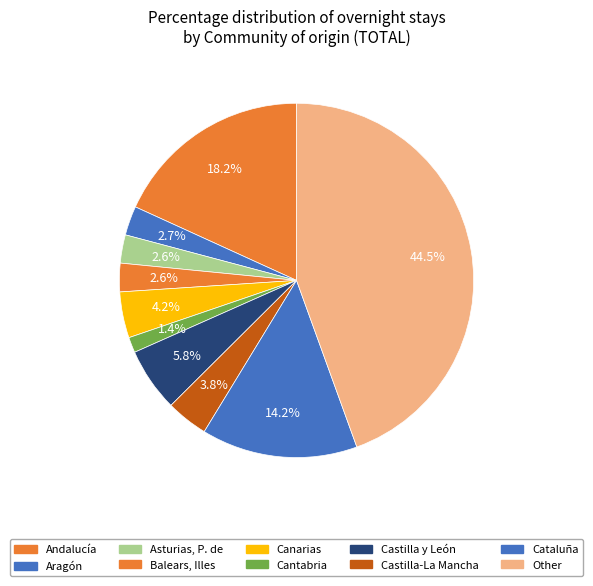

Rank the categories by value from highest to lowest.

Other, Andalucía, Cataluña, Castilla y León, Canarias, Castilla-La Mancha, Aragón, Balears, Illes, Asturias, P. de, Cantabria